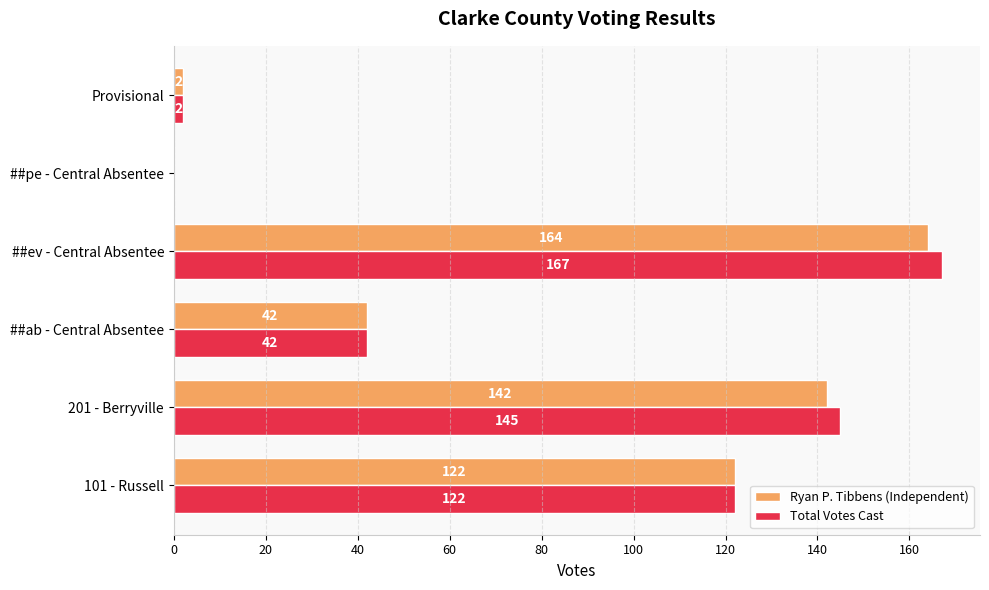

Which series has the largest total across all categories?

Total Votes Cast